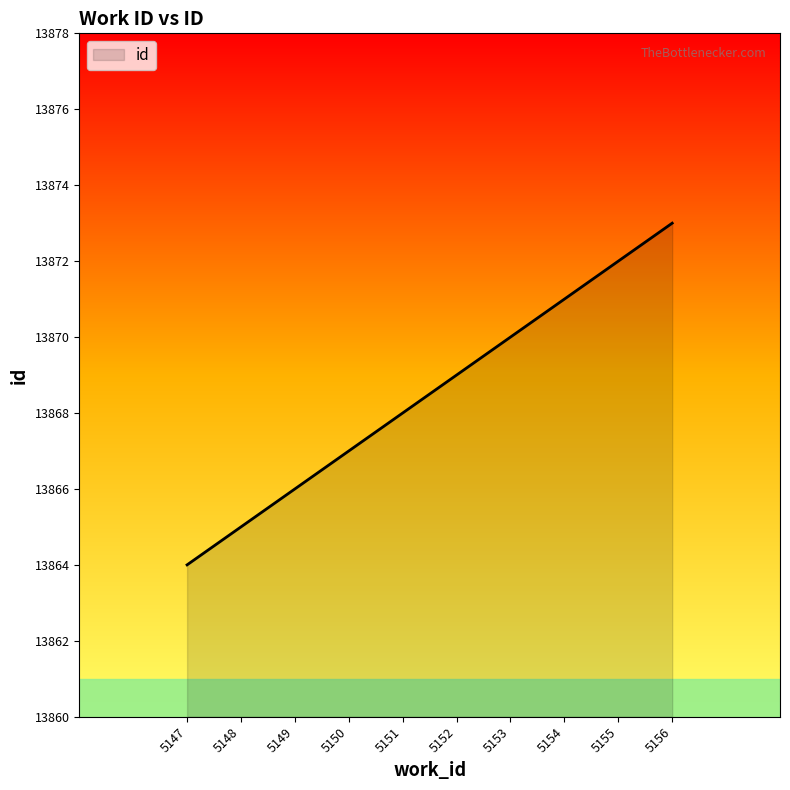

Is it true that the value at 5152 is 13869?

True